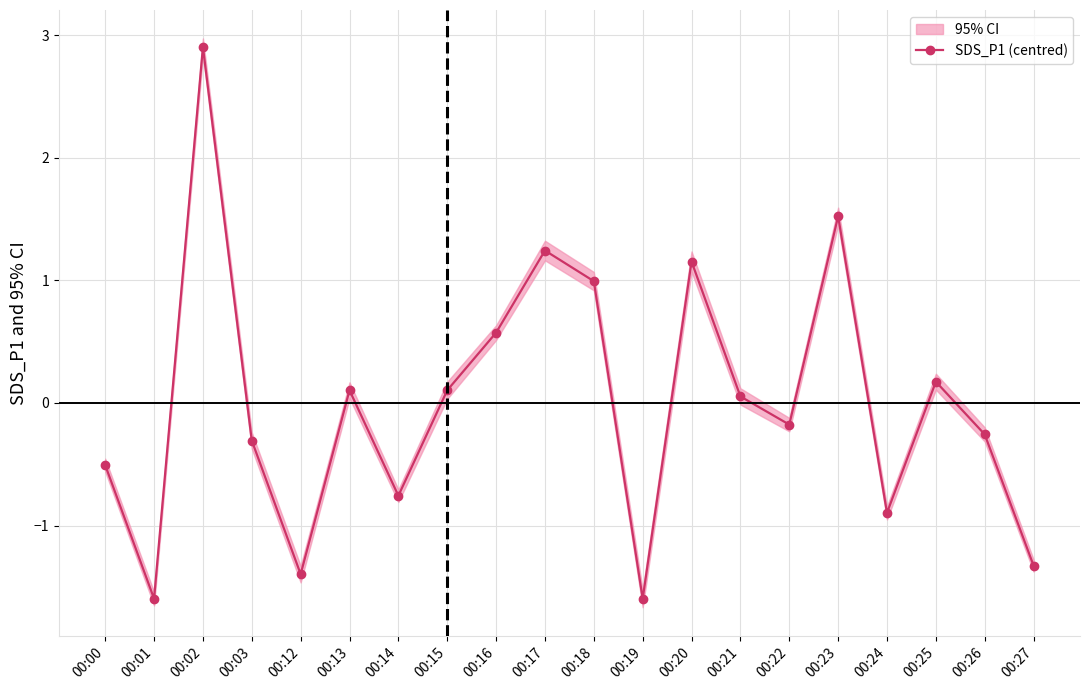

How many lines are shown in the chart?

1